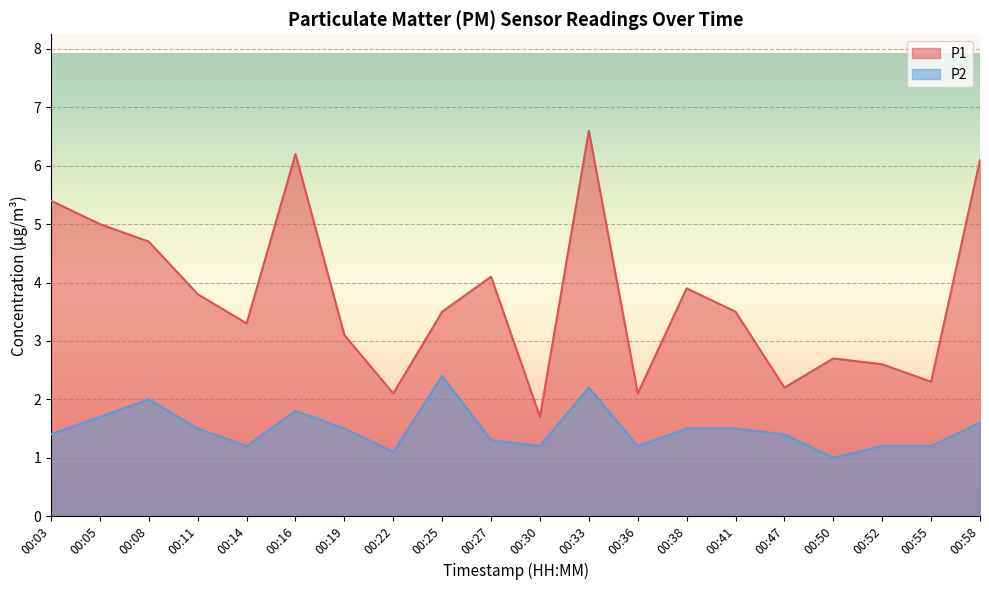

Reading left to right, what are all the values shown in this chart?

P1: 00:03=5.4	00:05=5.0	00:08=4.7	00:11=3.8	00:14=3.3	00:16=6.2	00:19=3.1	00:22=2.1	00:25=3.5	00:27=4.1	00:30=1.7	00:33=6.6	00:36=2.1	00:38=3.9	00:41=3.5	00:47=2.2	00:50=2.7	00:52=2.6	00:55=2.3	00:58=6.1
P2: 00:03=1.4	00:05=1.7	00:08=2.0	00:11=1.5	00:14=1.2	00:16=1.8	00:19=1.5	00:22=1.1	00:25=2.4	00:27=1.3	00:30=1.2	00:33=2.2	00:36=1.2	00:38=1.5	00:41=1.5	00:47=1.4	00:50=1.0	00:52=1.2	00:55=1.2	00:58=1.6